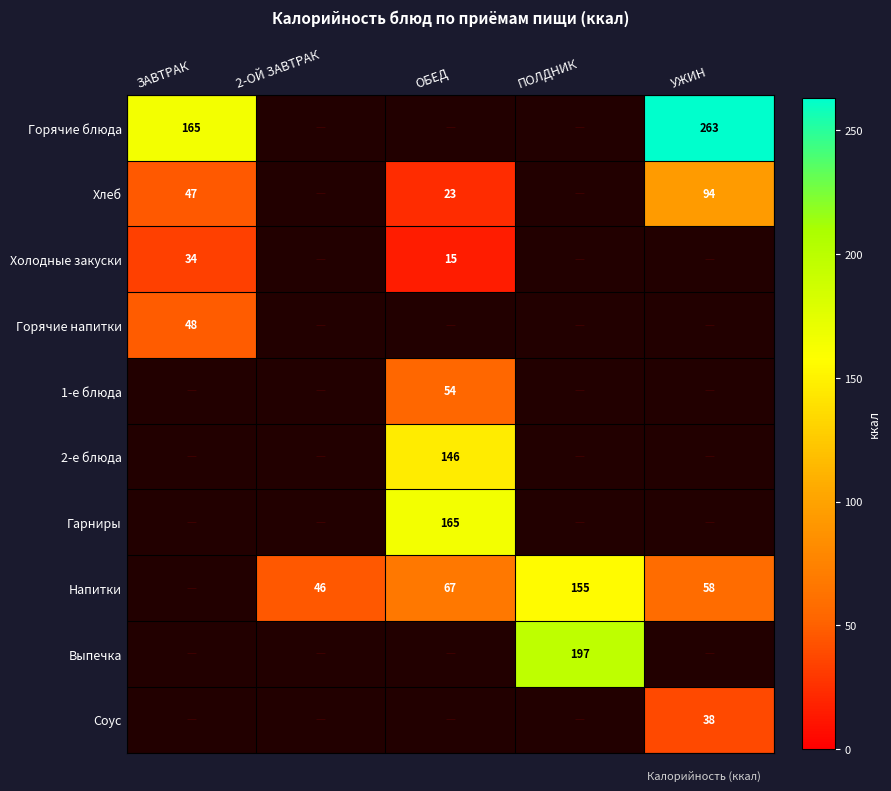

The value of 2-е блюда at ОБЕД is 250. True or false?

False